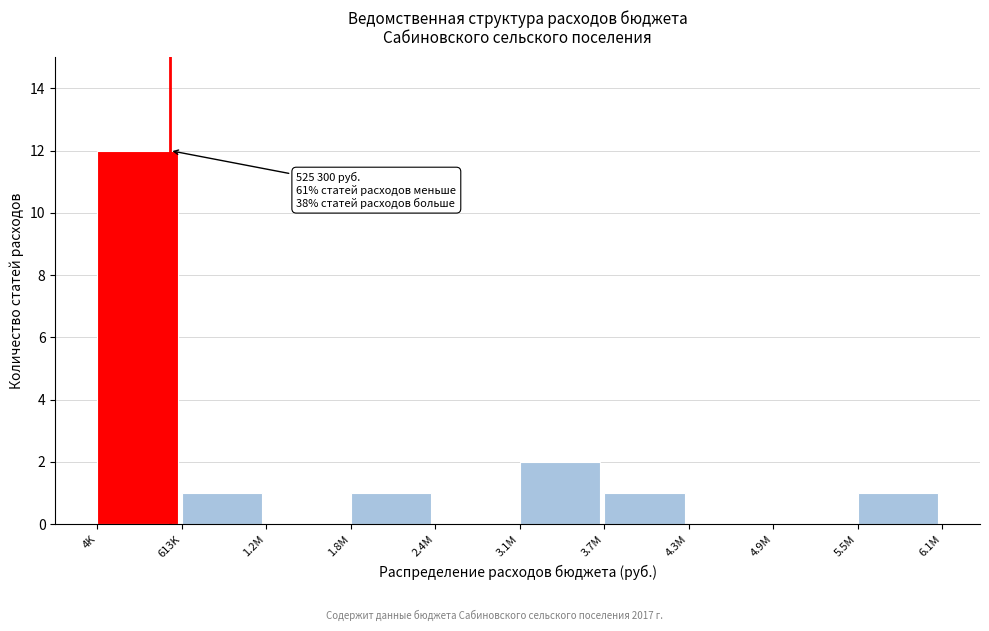

Reading right to left, transcribe all the data shown in this chart.

5.5M=1	4.9M=0	4.3M=0	3.7M=1	3.1M=2	2.4M=0	1.8M=1	1.2M=0	613K=1	4K=12